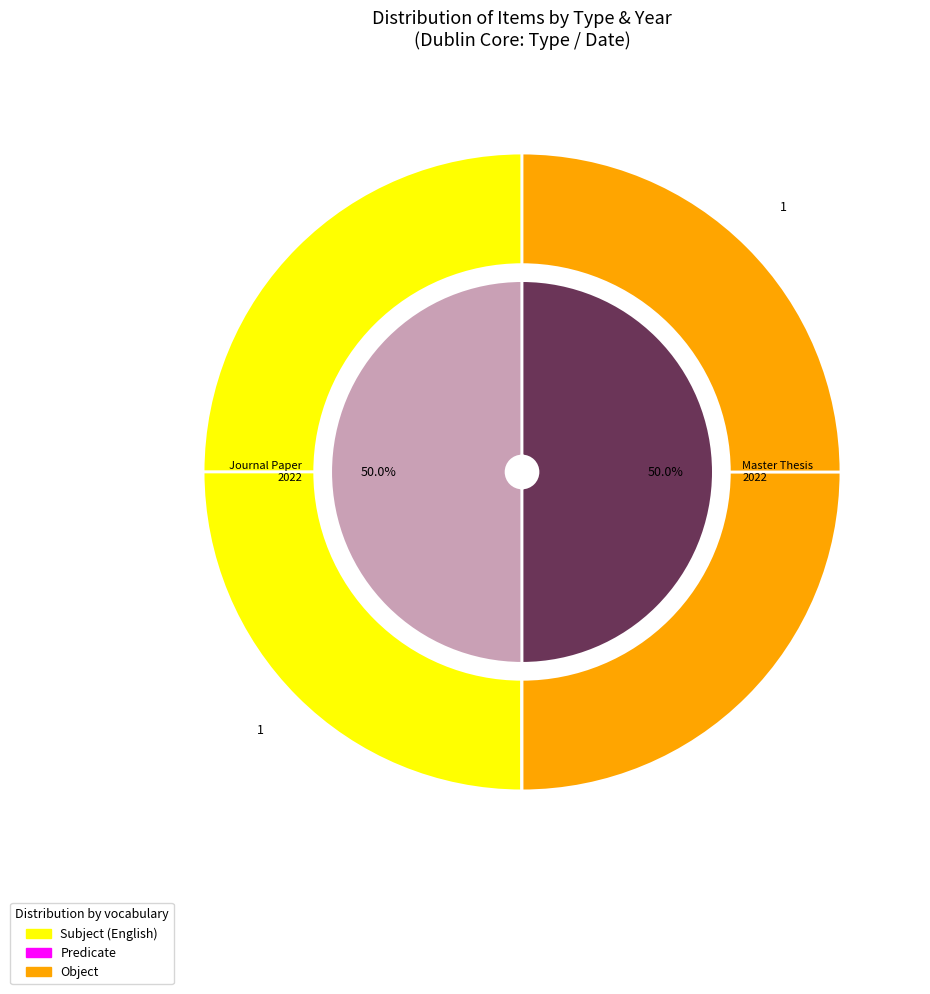

Is there a majority slice in this chart?

No